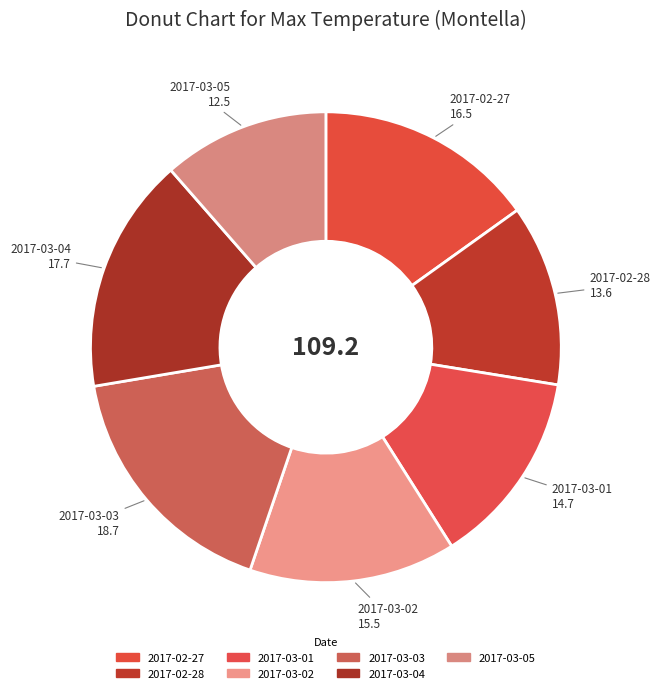

Which has a higher value, 2017-02-27 or 2017-03-04?

2017-03-04